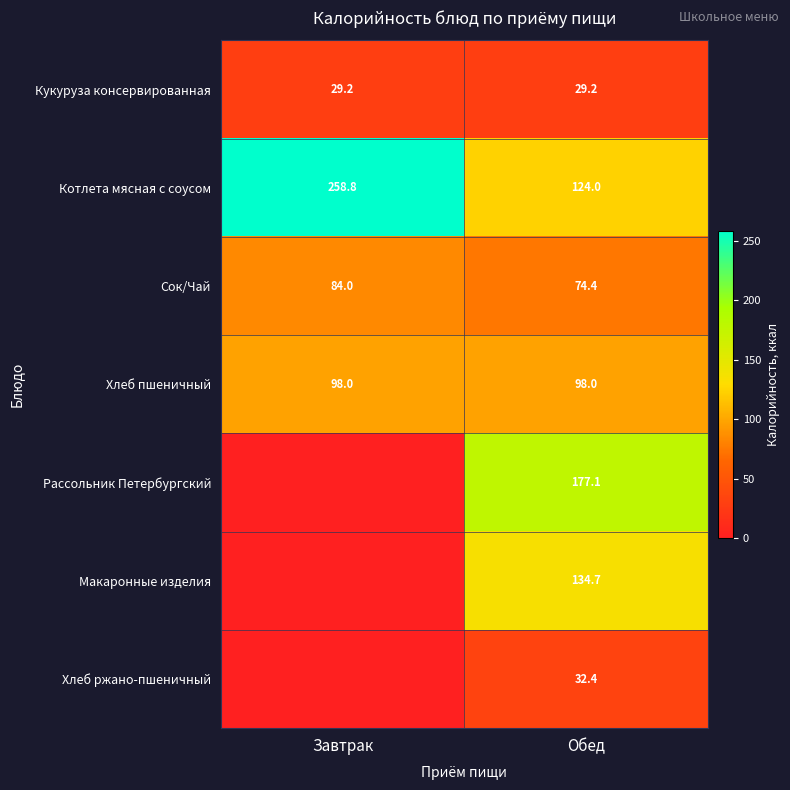

At which label does Котлета мясная с соусом first exceed 258?

Завтрак